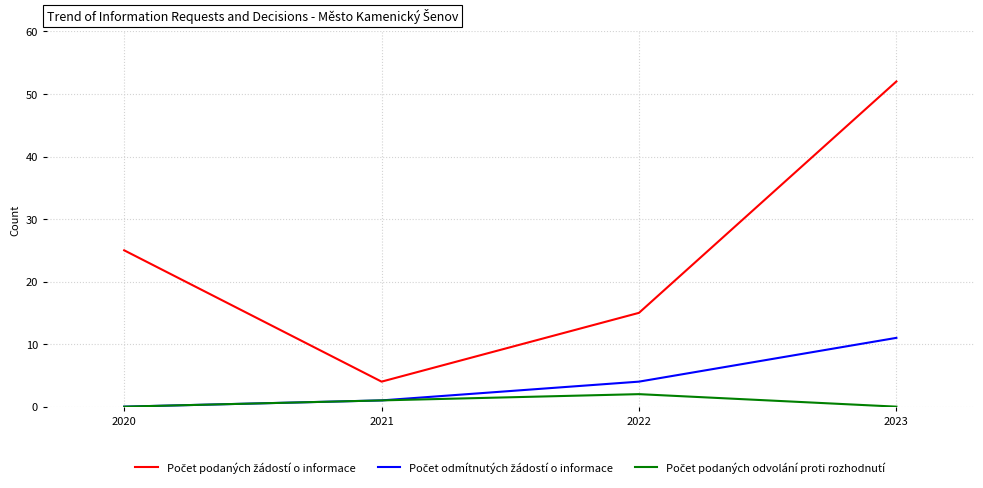

Which category has the highest value across all series?

2023